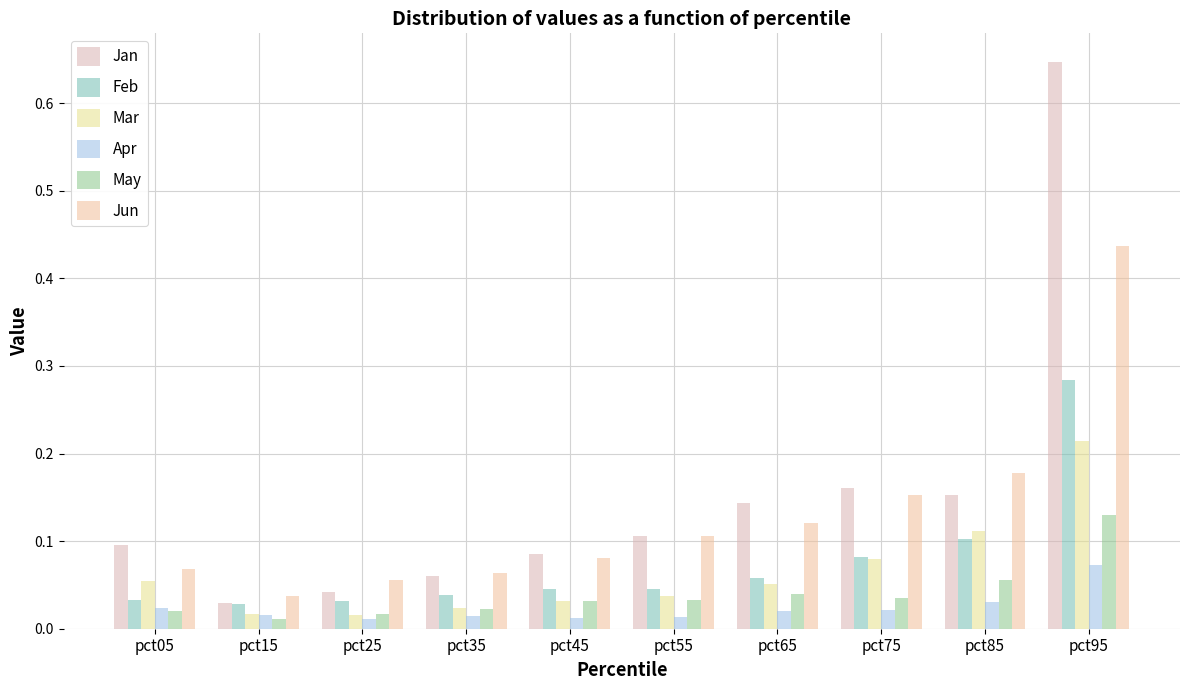

At which category is the sum across all series the highest?

pct95